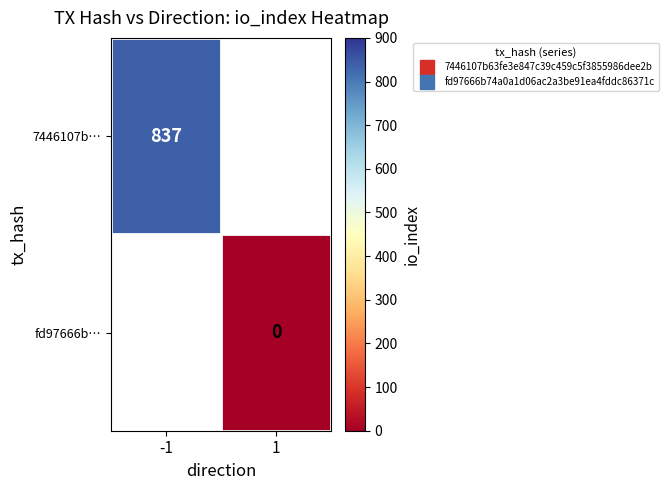

Which category has the highest value across all series?

-1